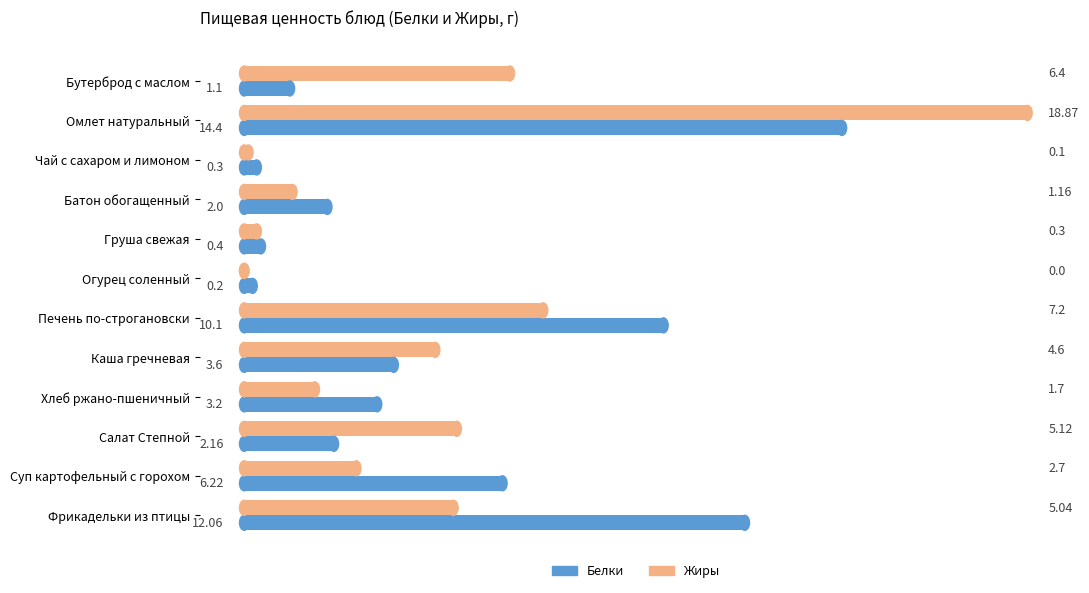

Where is Жиры nearest to the value 9?

Печень по-строгановски